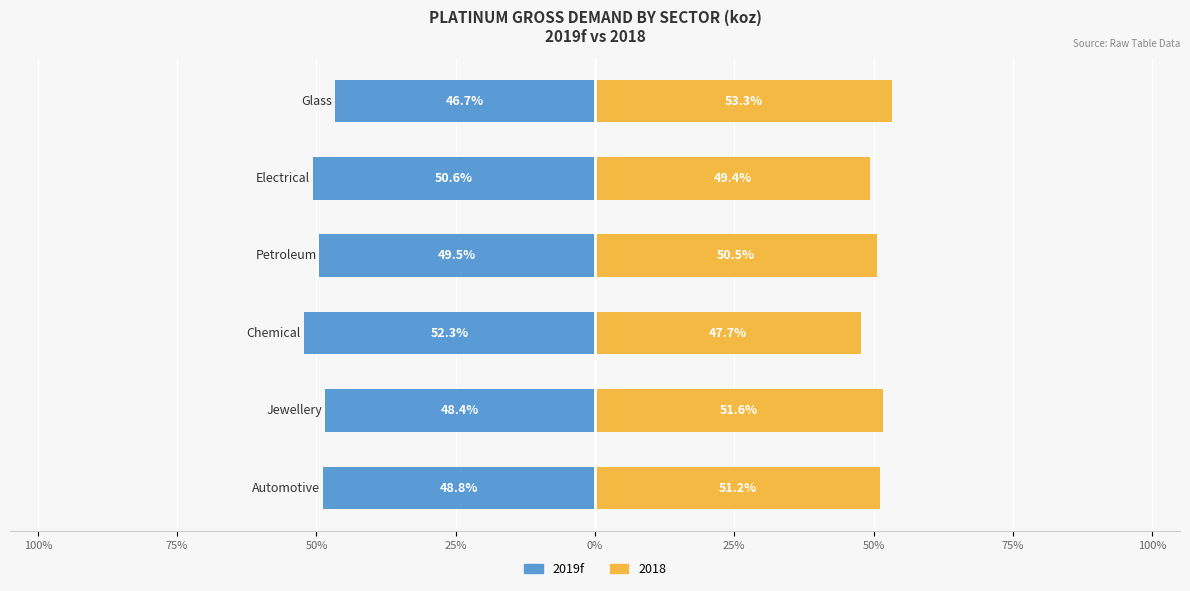

What is the value of the 5th bar from the left?

-50.6